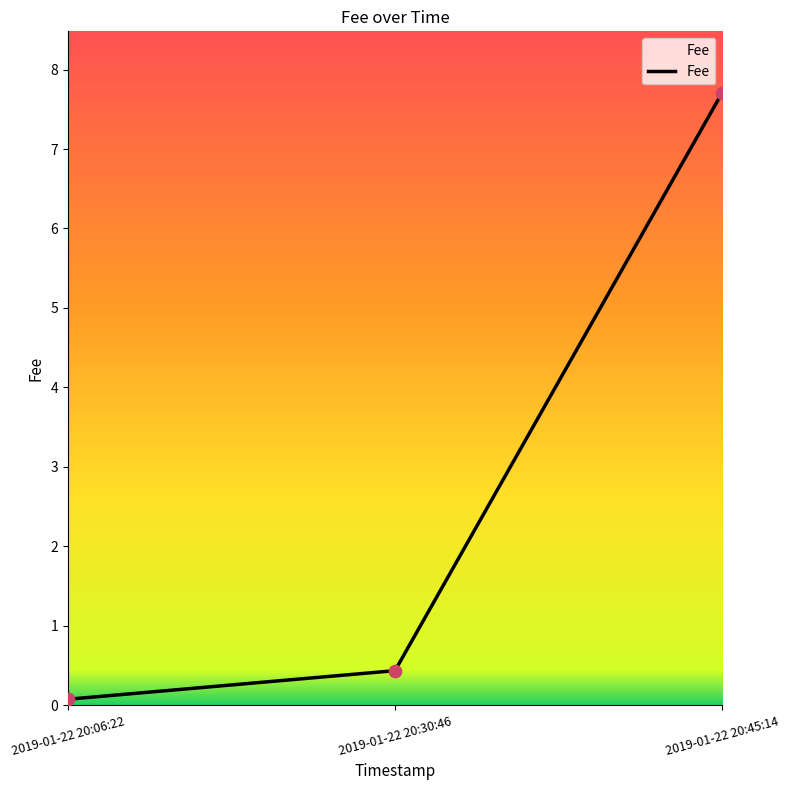

Approximately how many times larger is the value at 2019-01-22 20:30:46 compared to 2019-01-22 20:45:14?

0.1